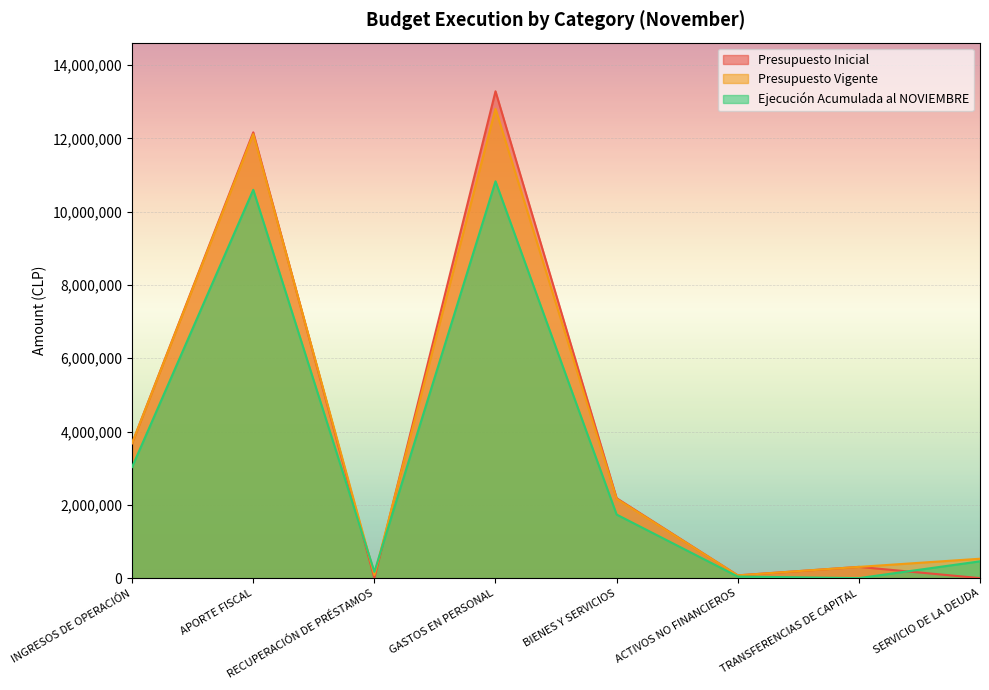

What are all the series names shown in the legend?

Presupuesto Inicial, Presupuesto Vigente, Ejecución Acumulada al NOVIEMBRE